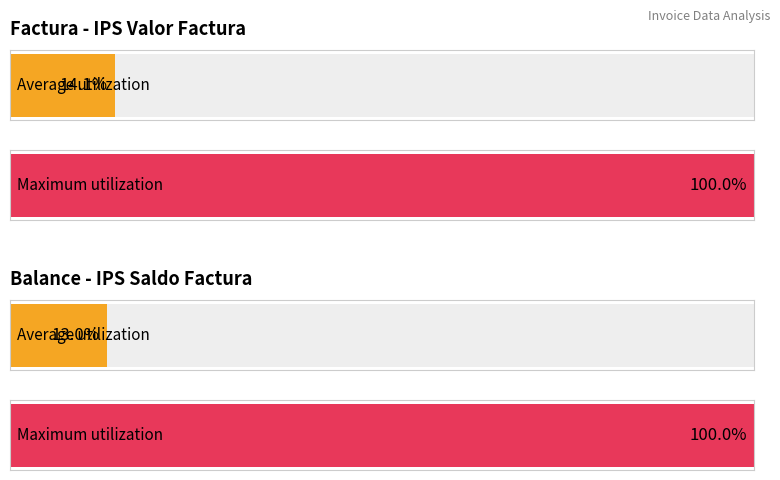

Is the value of IPS Saldo Factura at 21509 greater than the value of IPS Valor Factura at 21509?

No